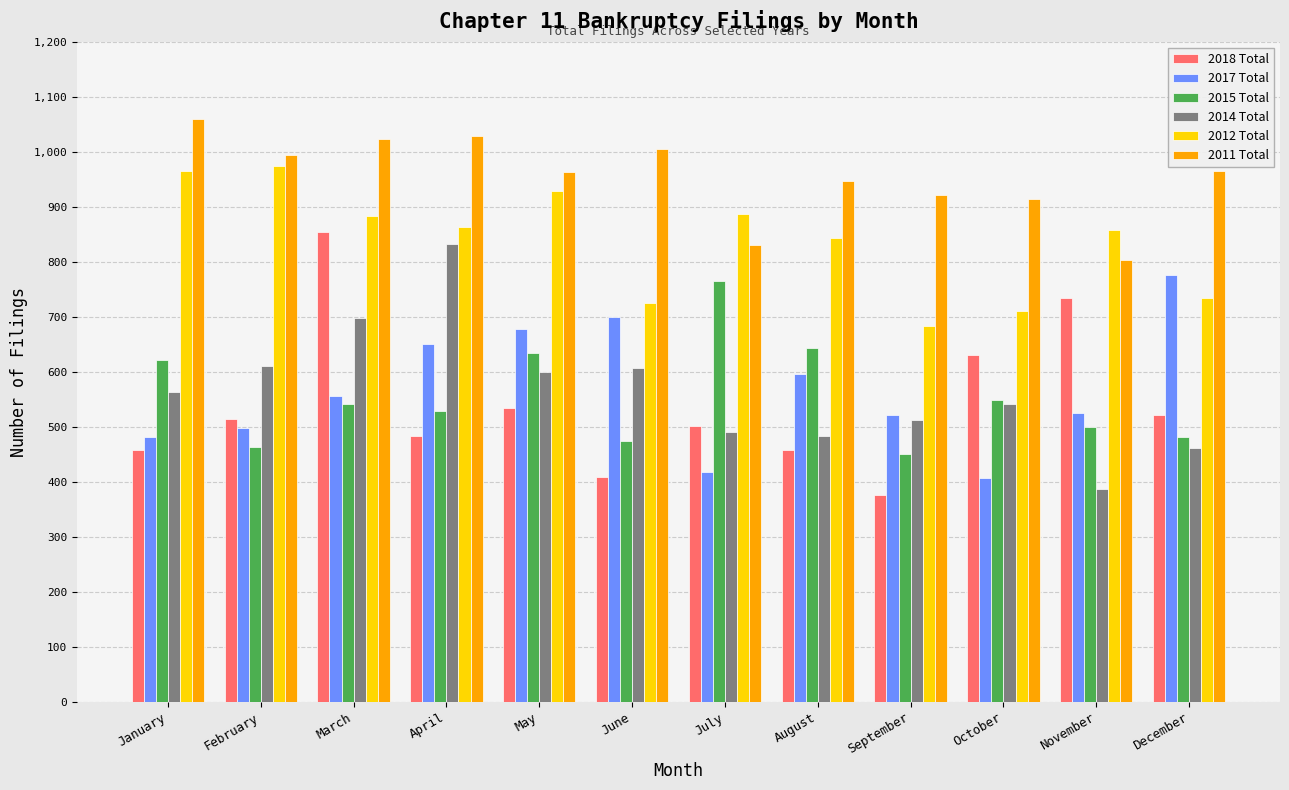

What is the difference between the maximum and minimum values in the 2017 Total series?

370